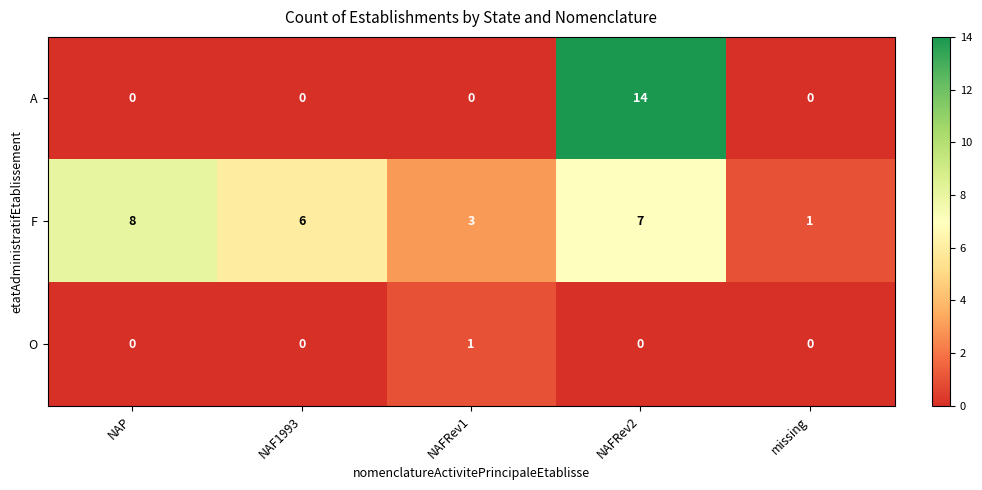

What is the difference between the maximum and second lowest values in the A series?

14